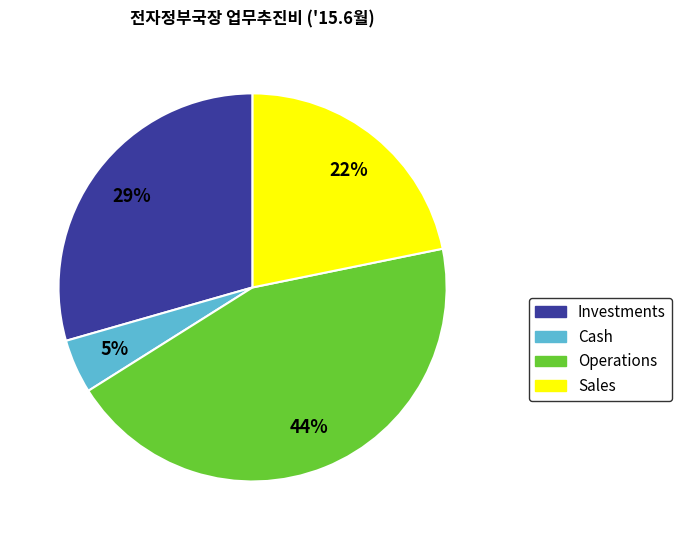

To the nearest percent, what is the average slice percentage?

25%